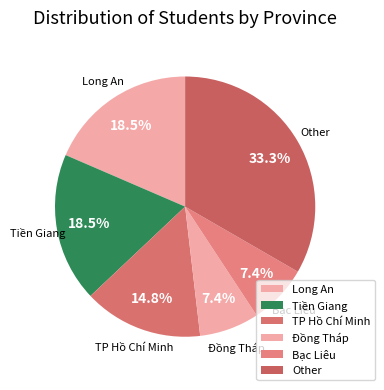

Count the number of slices in the pie.

6